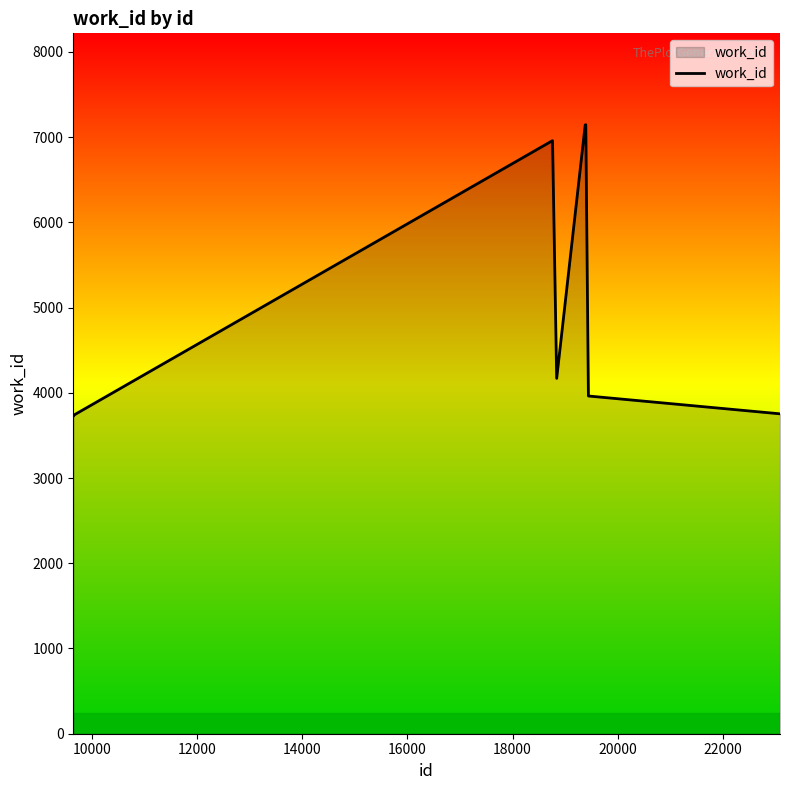

What is the difference between the maximum and minimum values?

3420